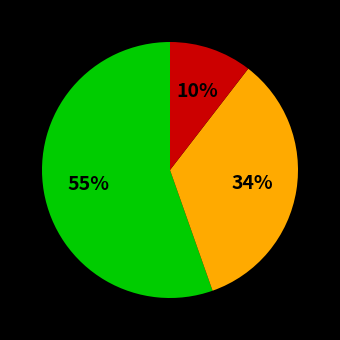

Is there any slice that represents more than half of the pie?

Yes